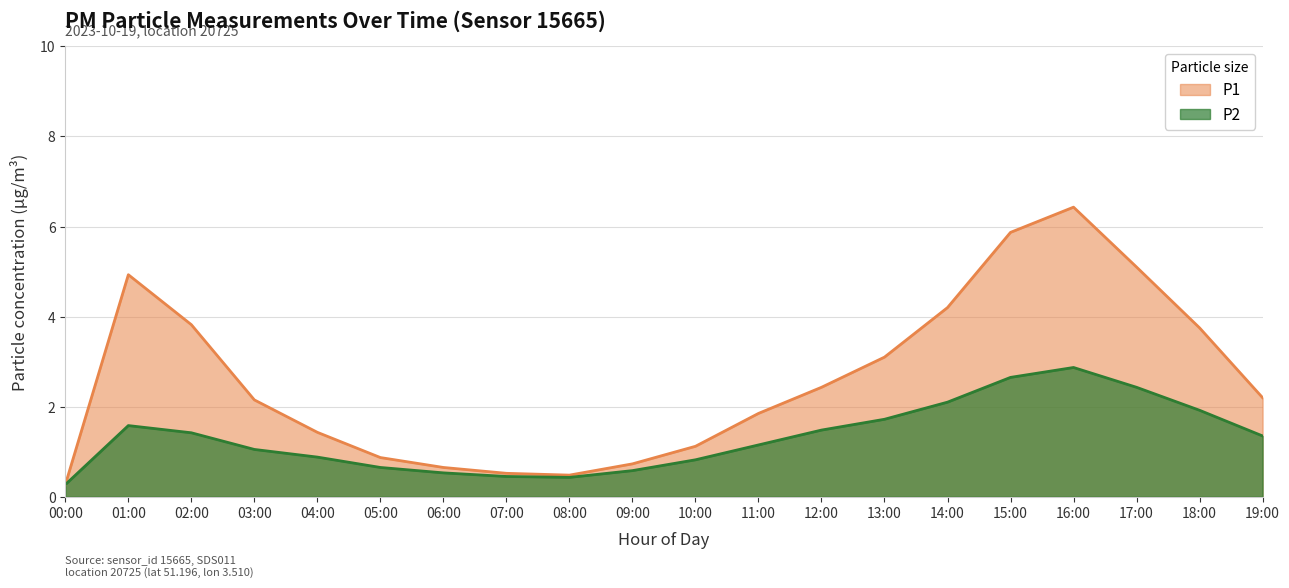

Reading left to right, extract all data points from this chart.

P1: 00:00=0.3	01:00=4.9	02:00=3.8	03:00=2.1	04:00=1.4	05:00=0.9	06:00=0.7	07:00=0.5	08:00=0.5	09:00=0.7	10:00=1.1	11:00=1.9	12:00=2.4	13:00=3.1	14:00=4.2	15:00=5.9	16:00=6.4	17:00=5.1	18:00=3.8	19:00=2.2
P2: 00:00=0.3	01:00=1.6	02:00=1.4	03:00=1.1	04:00=0.9	05:00=0.7	06:00=0.5	07:00=0.5	08:00=0.4	09:00=0.6	10:00=0.8	11:00=1.1	12:00=1.5	13:00=1.7	14:00=2.1	15:00=2.6	16:00=2.9	17:00=2.4	18:00=1.9	19:00=1.4